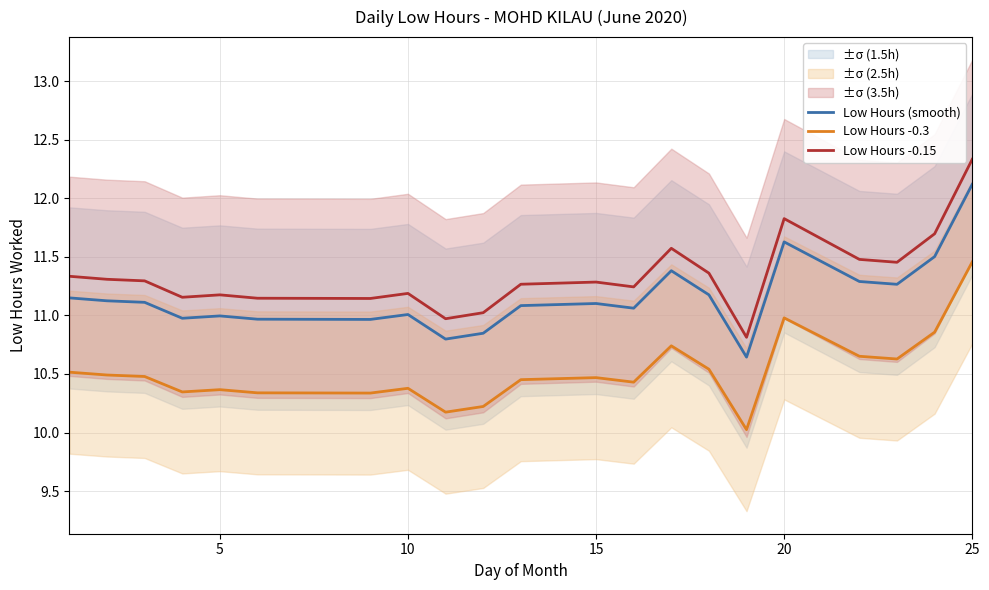

What is the highest value of the Low Hours (smooth) series?

12.1